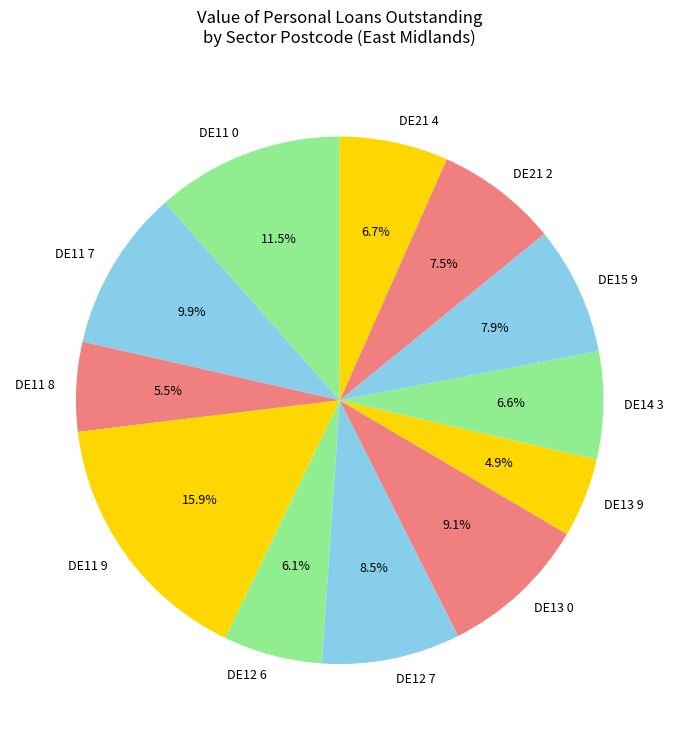

Combined, do DE11 0 and DE21 2 account for over 50%?

No